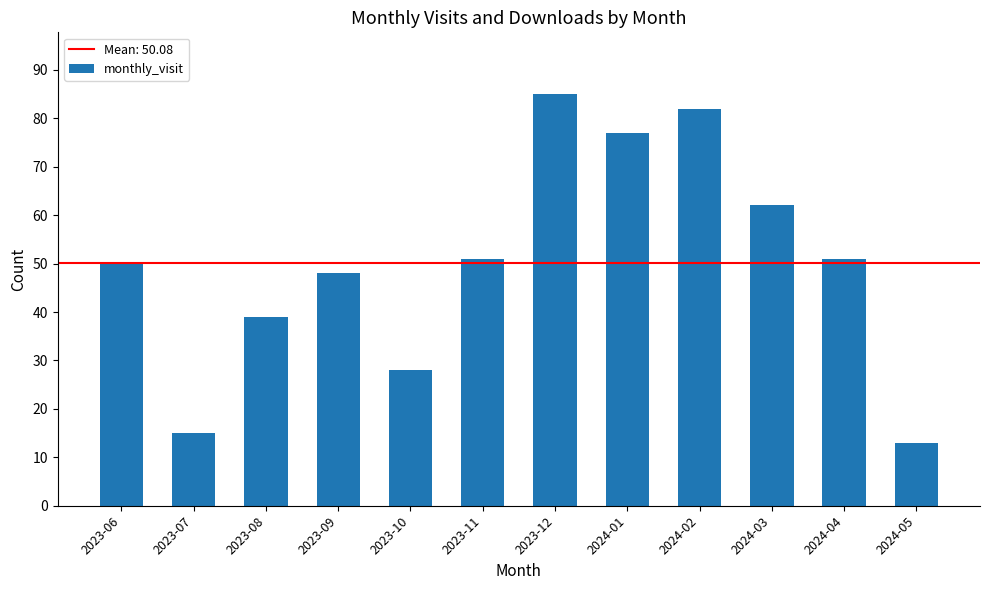

What is the difference between the maximum and second lowest values?

70